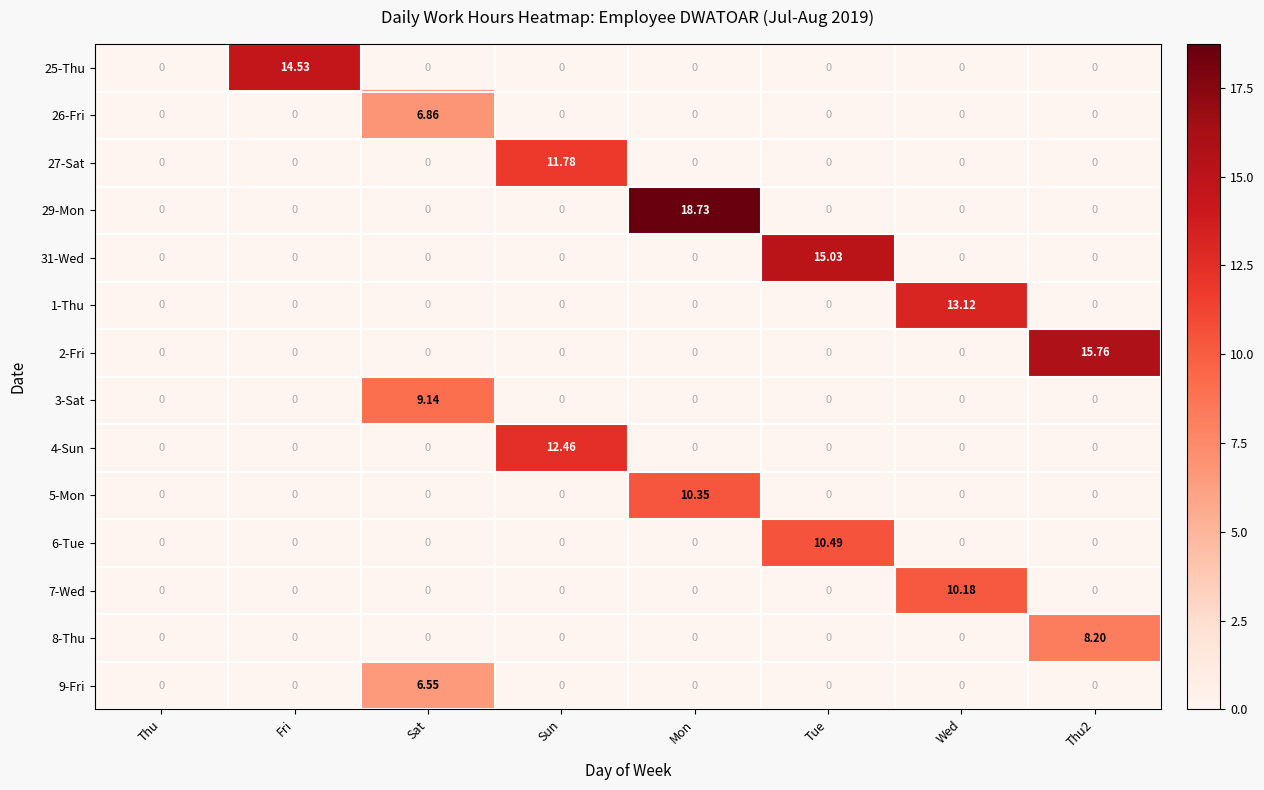

At which category is the sum across all series the highest?

Mon